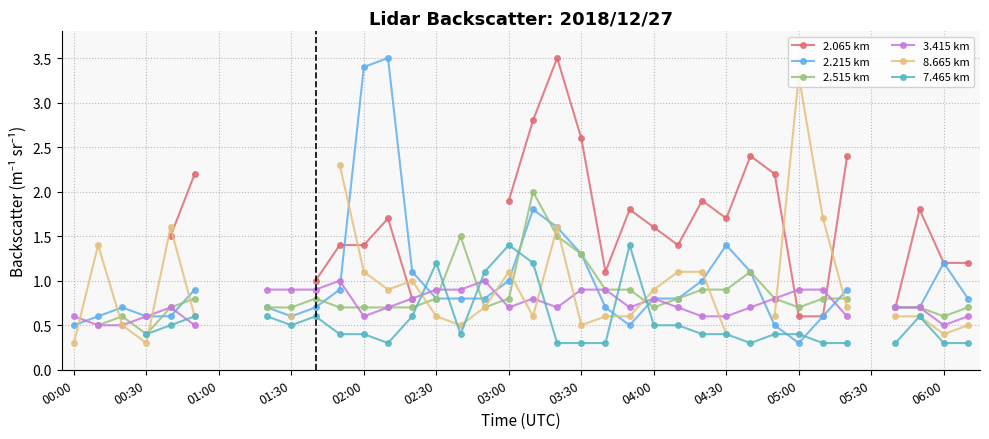

How many lines are shown in the chart?

6